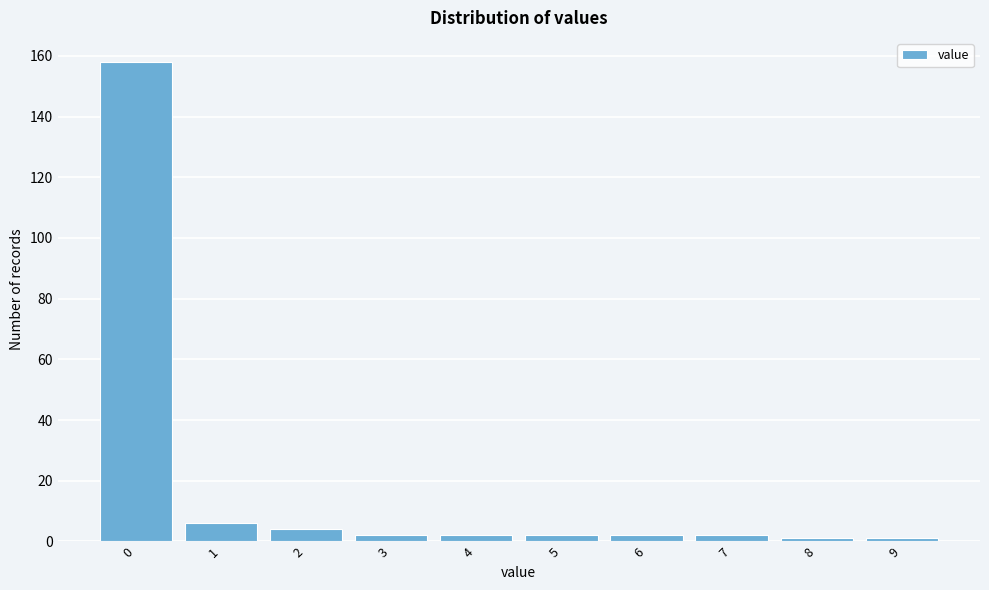

Reading left to right, what are all the values shown in this chart?

0=158	1=6	2=4	3=2	4=2	5=2	6=2	7=2	8=1	9=1